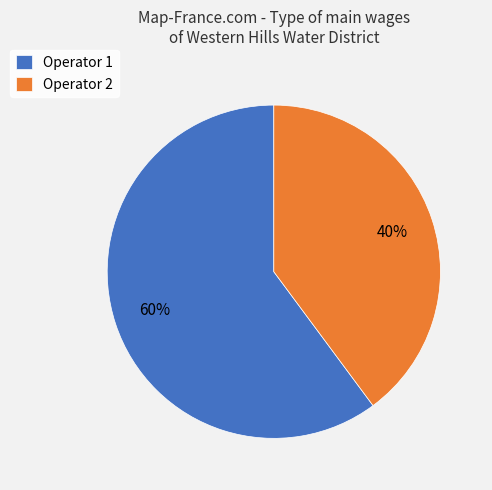

Which slice is the smallest?

Operator 2